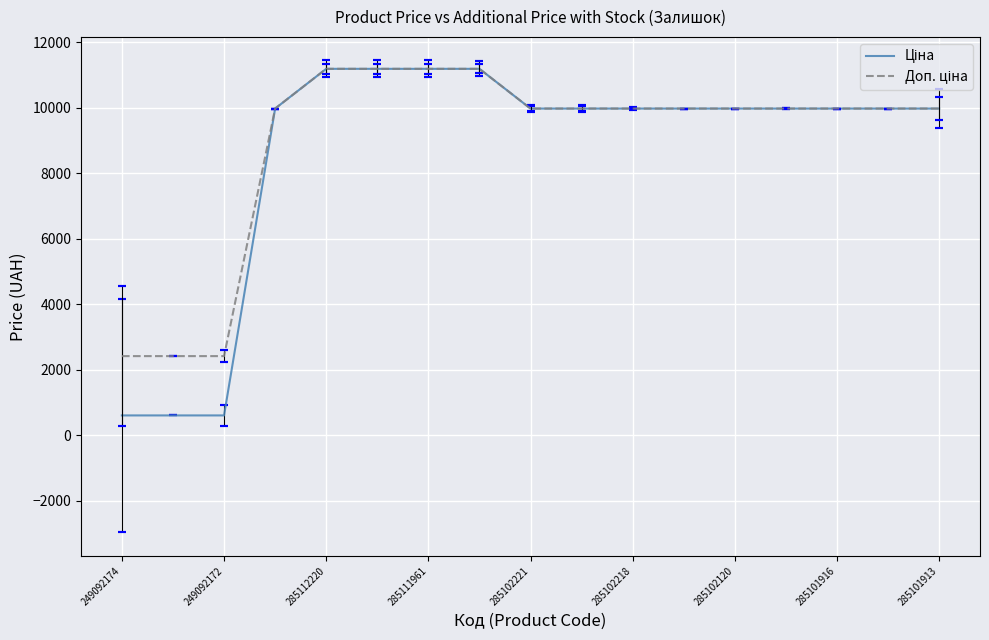

What is the smallest value displayed?

603.7